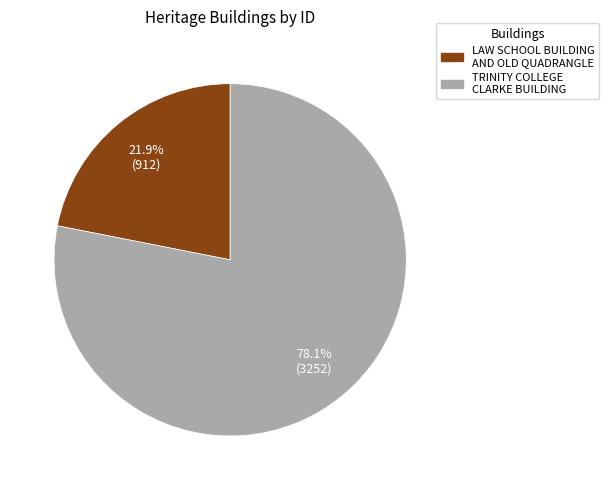

What is the ratio of the value at TRINITY COLLEGE CLARKE BUILDING to the value at LAW SCHOOL BUILDING AND OLD QUADRANGLE?

3.6